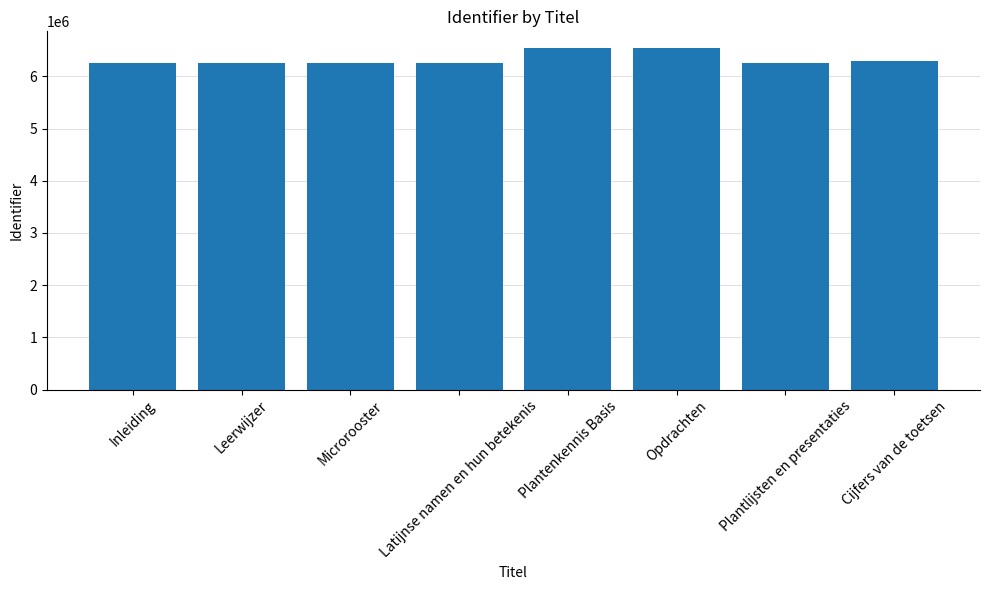

What is the value of the 5th bar from the left?

6535244